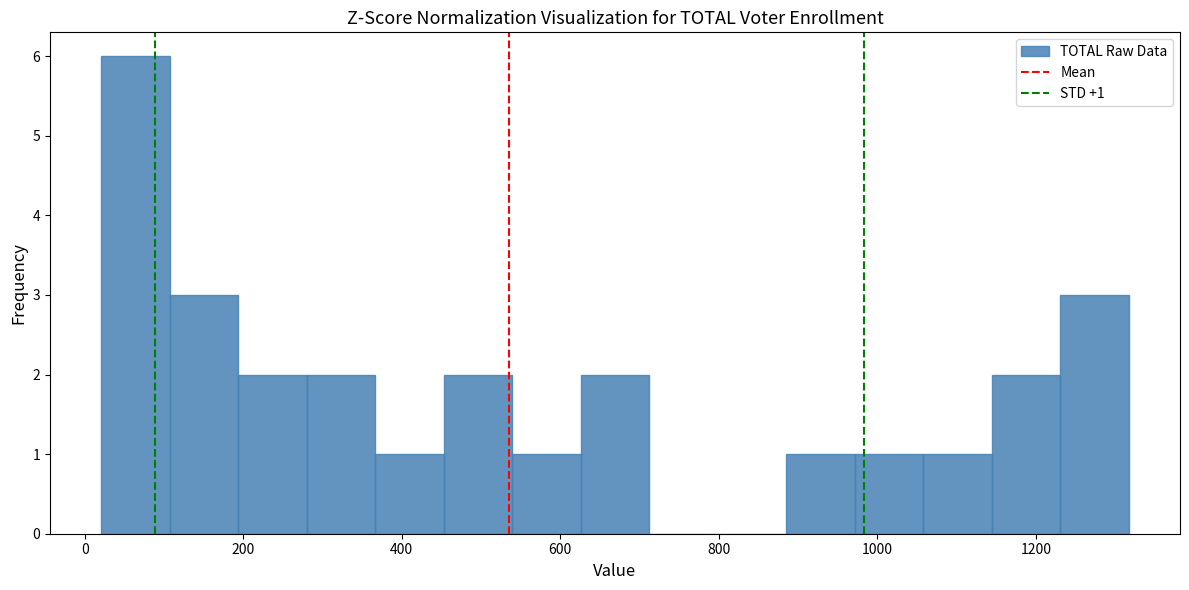

Over which range of the x-axis is the bar tallest?

20 to 100